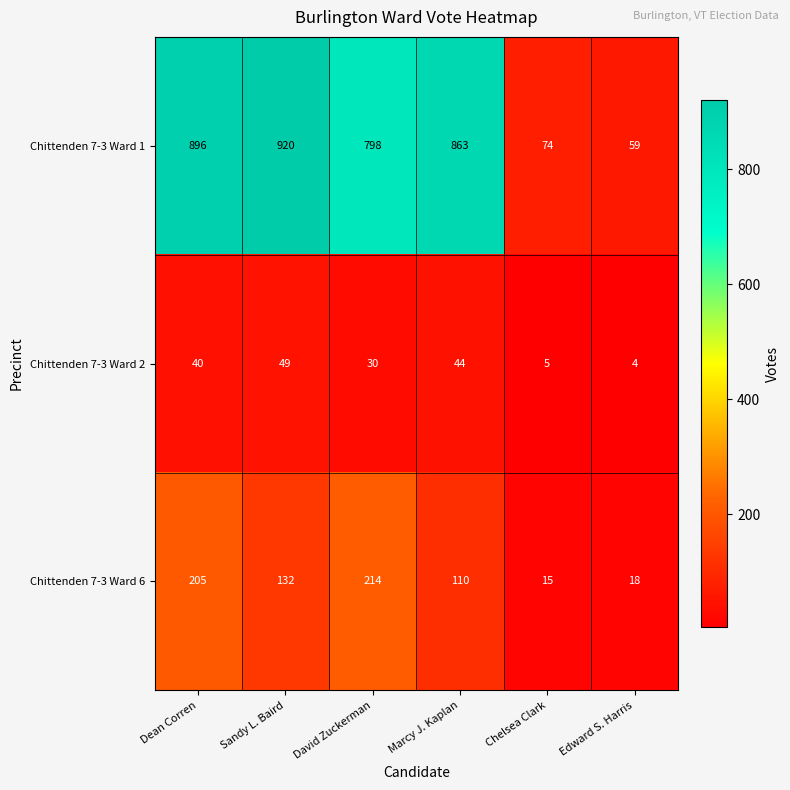

The value of Chittenden 7-3 Ward 1 at Sandy L. Baird is 1518. True or false?

False